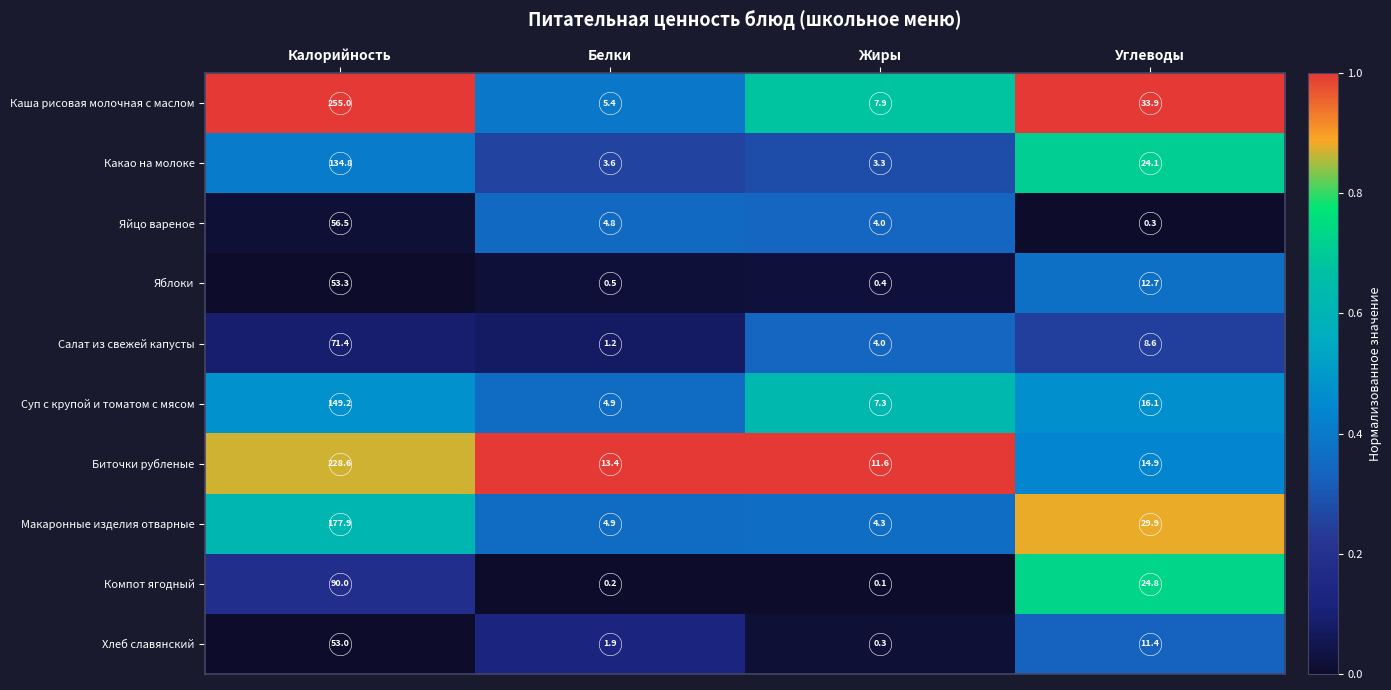

What is the highest value of the Яйцо вареное series?

56.5